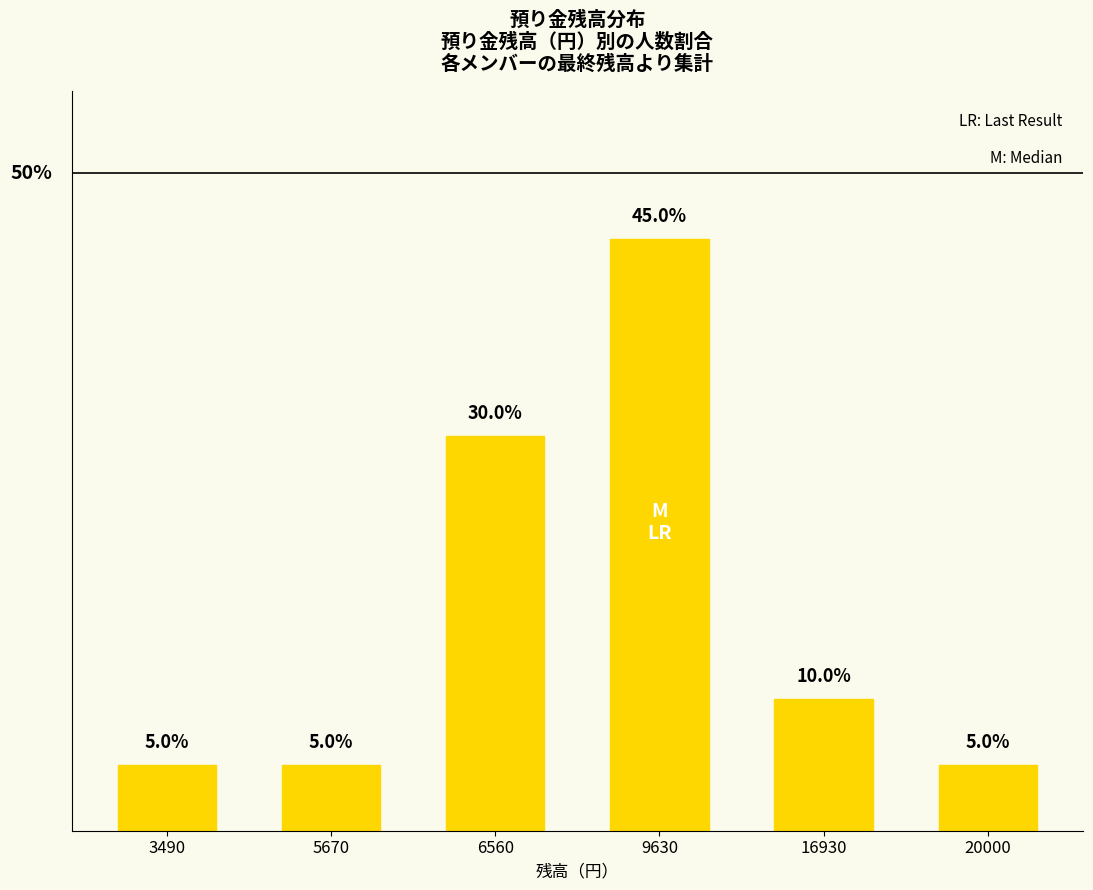

At which category does the chart reach its minimum across all series?

3490